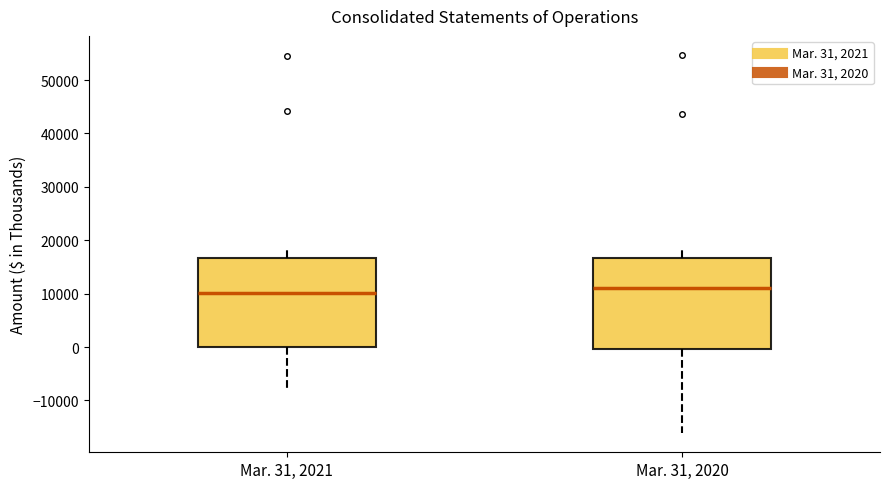

Reading left to right, transcribe this box plot: for each box, give where its median line is, the range the box spans, and where its two whiskers end, as read against the y-axis. The values are not printed on the chart, so give them approximately, as read against the axis.

Mar. 31, 2021: median 10000, box 0 to 17000, whiskers -8000 to 19000
Mar. 31, 2020: median 11000, box 0 to 17000, whiskers -16000 to 19000